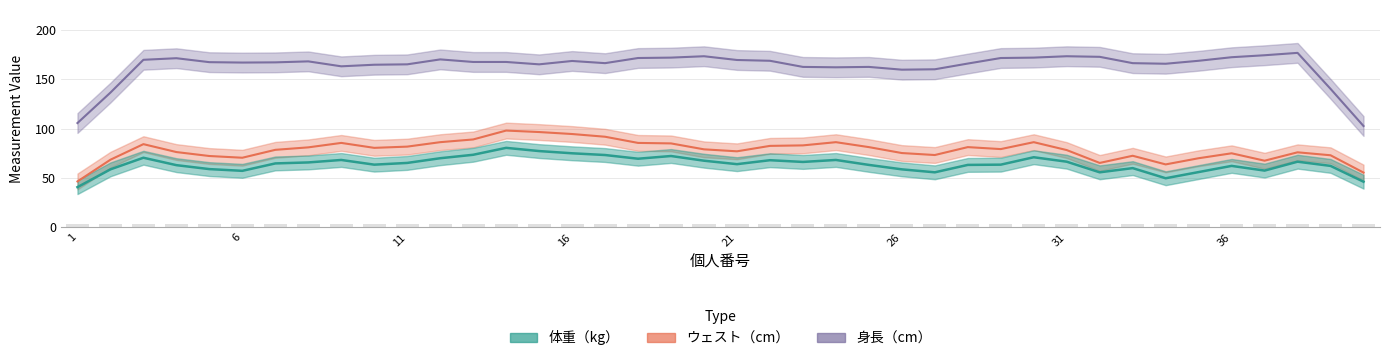

What are all the series names shown in the legend?

体重（kg）, ウェスト（cm）, 身長（cm）